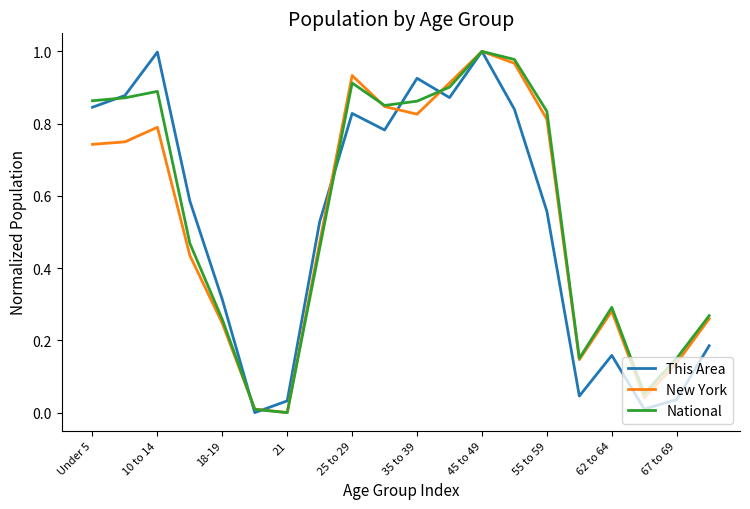

How many lines are shown in the chart?

3